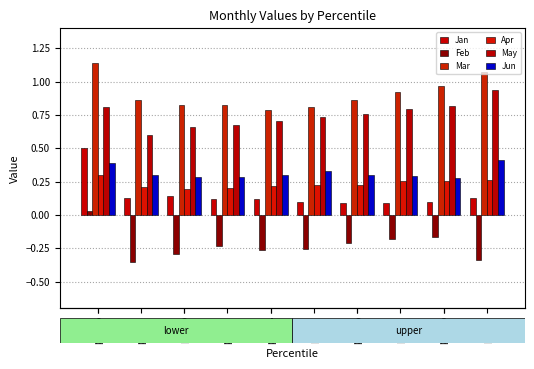

At how many categories does at least one series exceed 0?

10